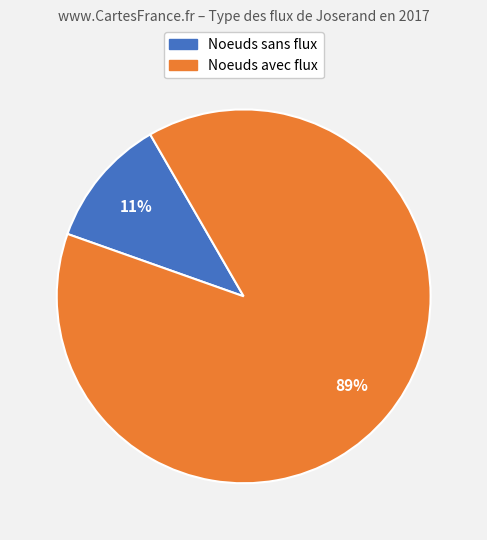

To the nearest percent, what is the average slice percentage?

50%